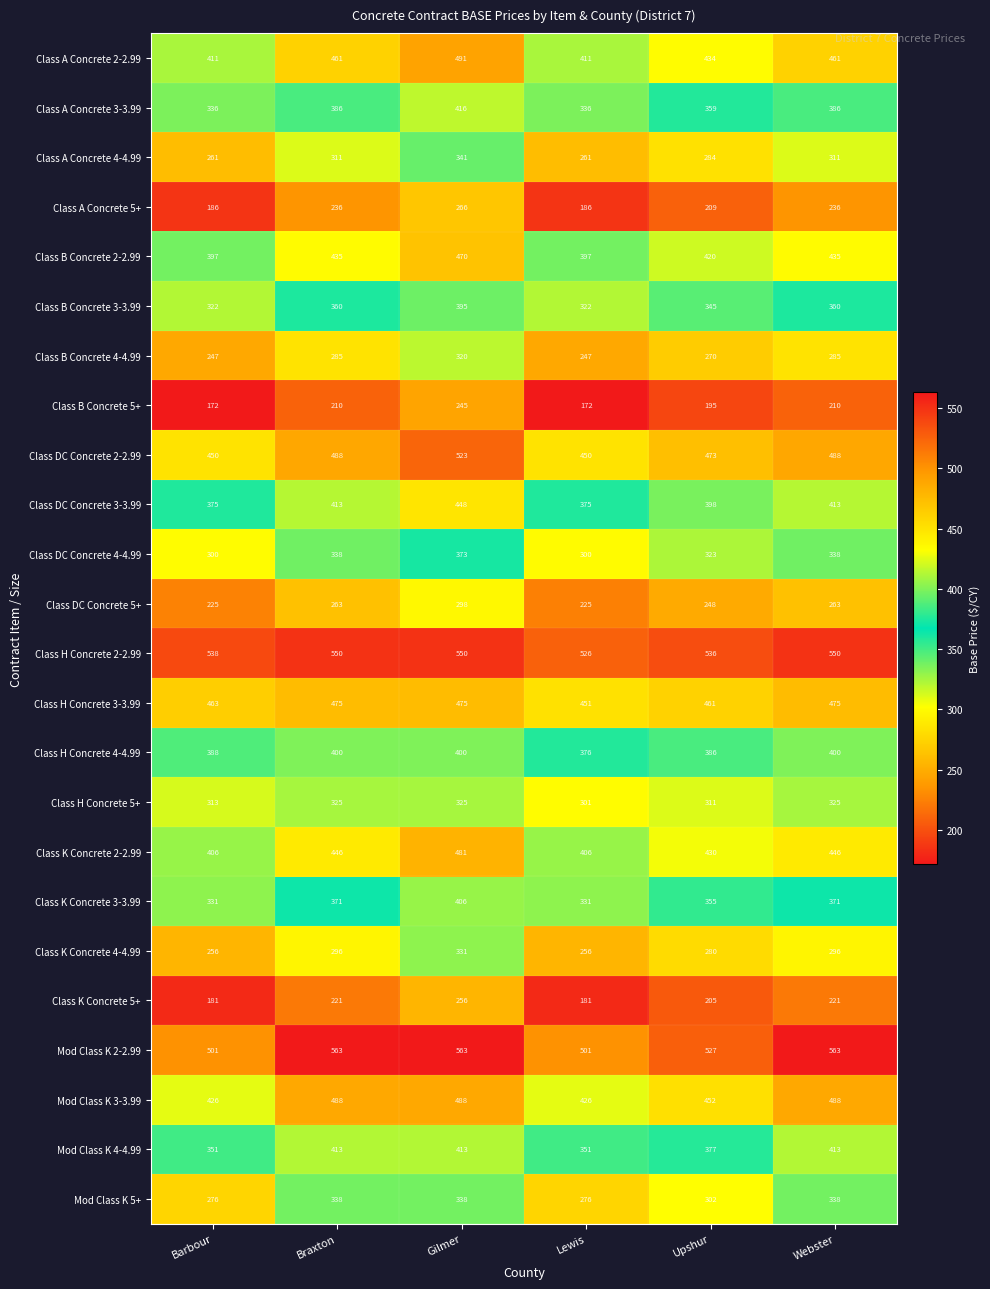

What is the total value across all series at Barbour?

8112